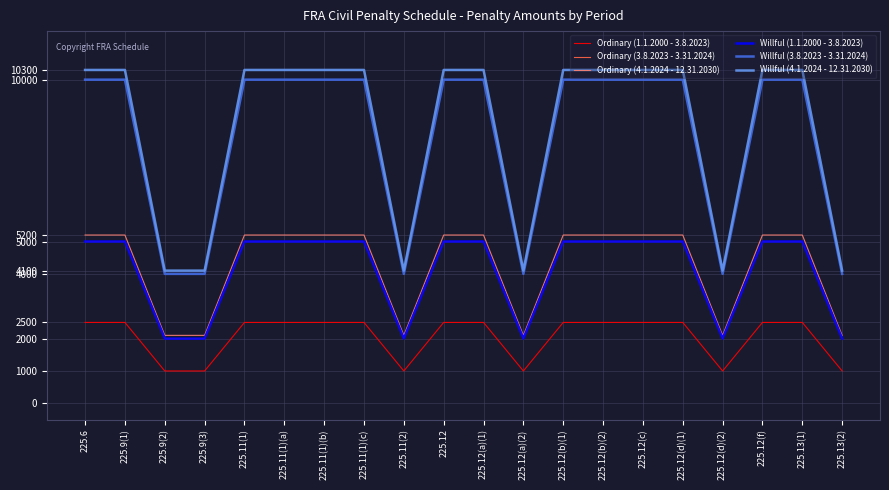

At which label does Ordinary (3.8.2023 - 3.31.2024) reach its peak?

225.6